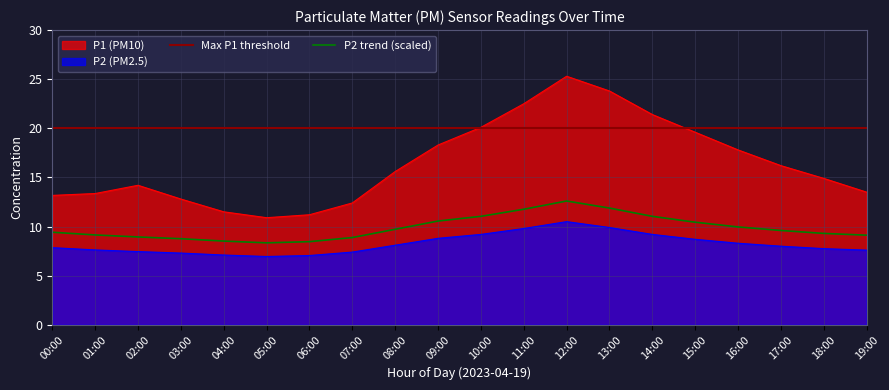

At how many categories does at least one series exceed 8?

20